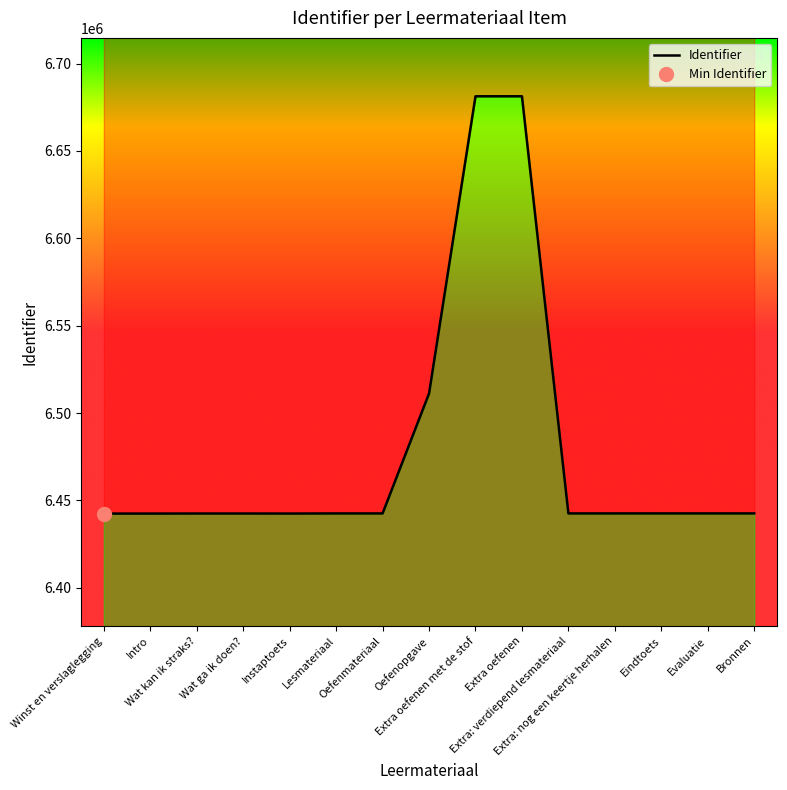

Where is the data nearest to the value 6561884?

Oefenopgave